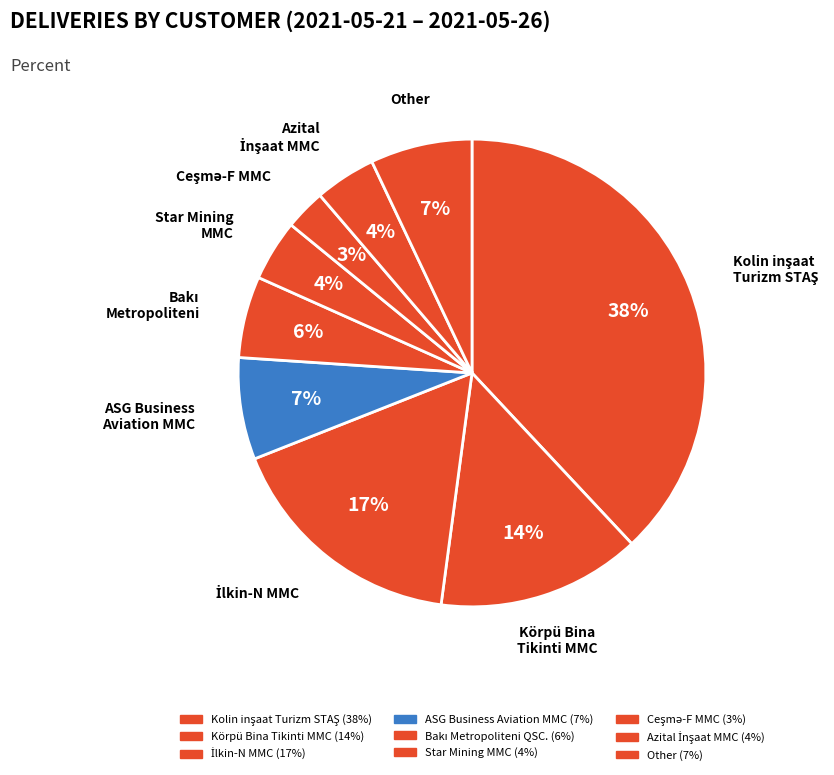

How many segments does this pie chart have?

9